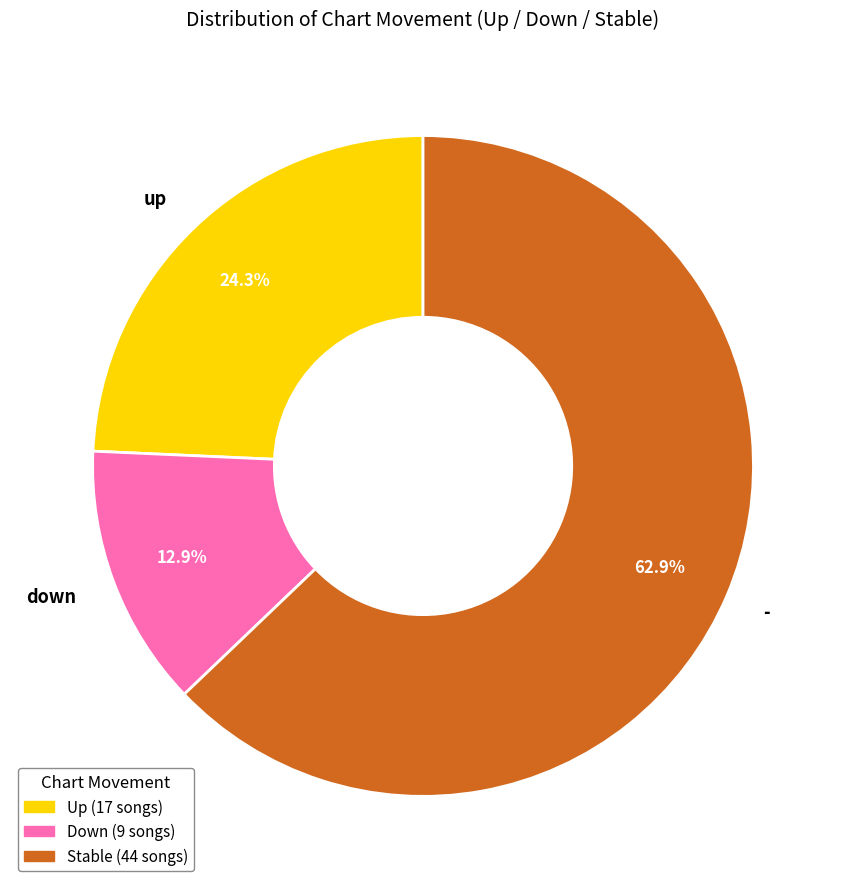

What percentage is the up slice, to the nearest percent?

24%